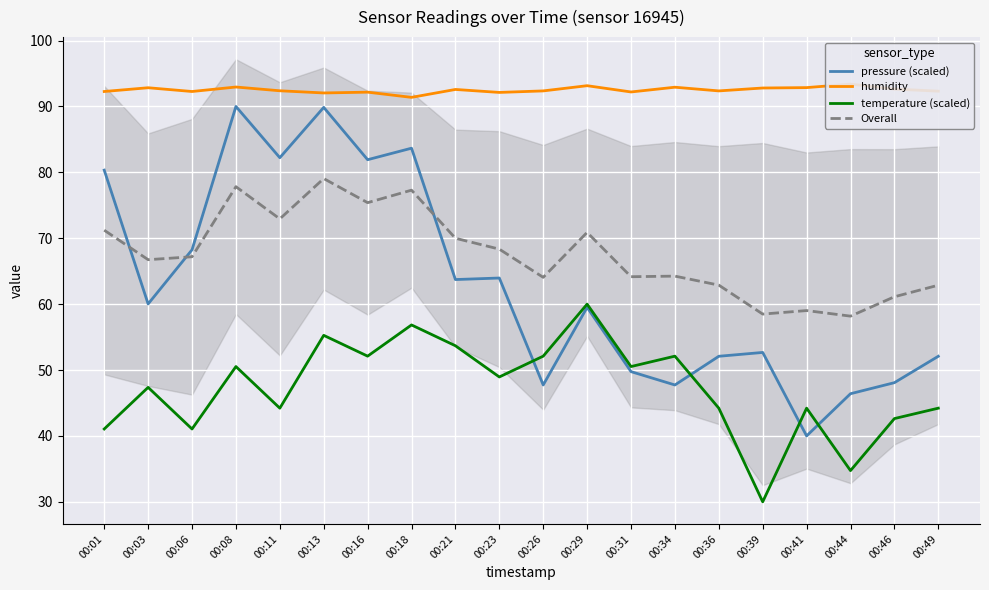

Reading left to right, transcribe all the data shown in this chart.

pressure (scaled): 80.3	60.0	68.2	90.0	82.2	89.9	81.9	83.7	63.7	64.0	47.7	59.5	49.8	47.7	52.1	52.7	40.0	46.4	48.1	52.1
humidity: 92.3	92.8	92.3	93.0	92.4	92.0	92.2	91.4	92.6	92.1	92.4	93.2	92.2	92.9	92.4	92.8	92.9	93.4	92.6	92.3
temperature (scaled): 41.1	47.4	41.1	50.5	44.2	55.3	52.1	56.8	53.7	48.9	52.1	60.0	50.5	52.1	44.2	30.0	44.2	34.7	42.6	44.2
Overall: 71.2	66.7	67.2	77.8	72.9	79.1	75.4	77.3	70.0	68.3	64.1	70.9	64.2	64.3	62.9	58.5	59.0	58.2	61.1	62.9